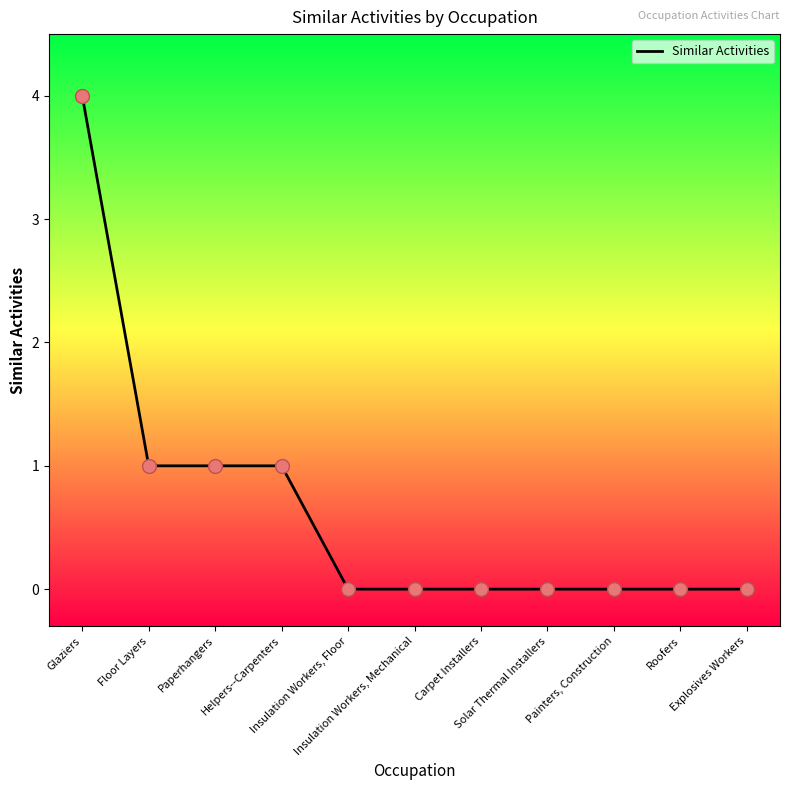

Between Explosives Workers and Paperhangers, which is larger?

Paperhangers